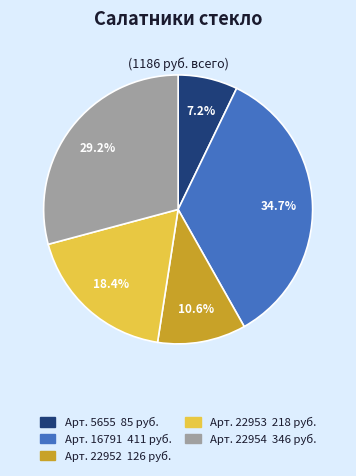

To the nearest percent, what is the difference between the largest and smallest slice percentages?

27%